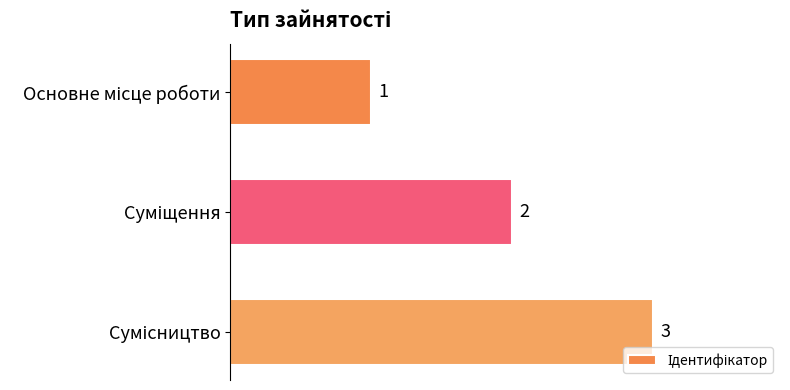

What is the sum of all values?

6